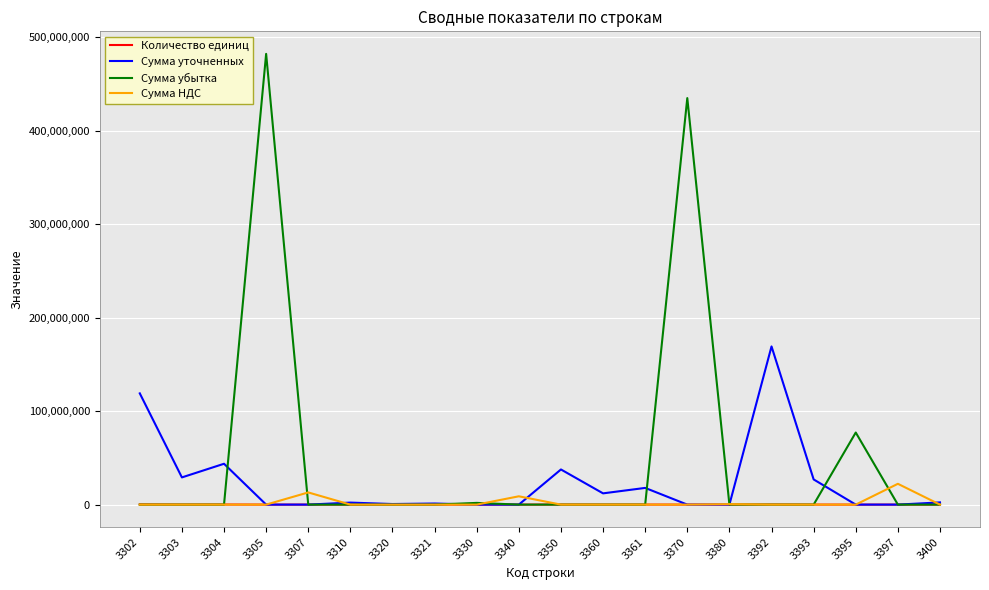

What is the maximum value shown in the chart?

482045860